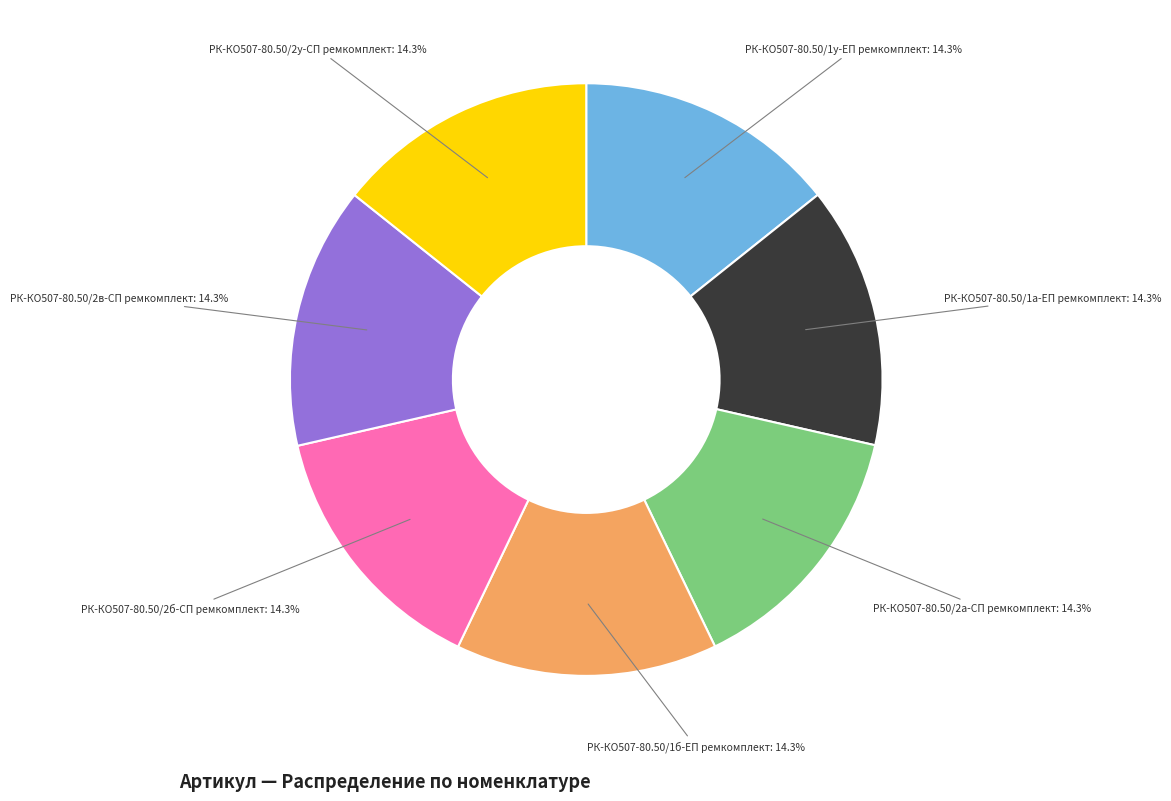

Is it true that РК-КО507-80.50/2у-СП ремкомплект is 14% of the pie?

True